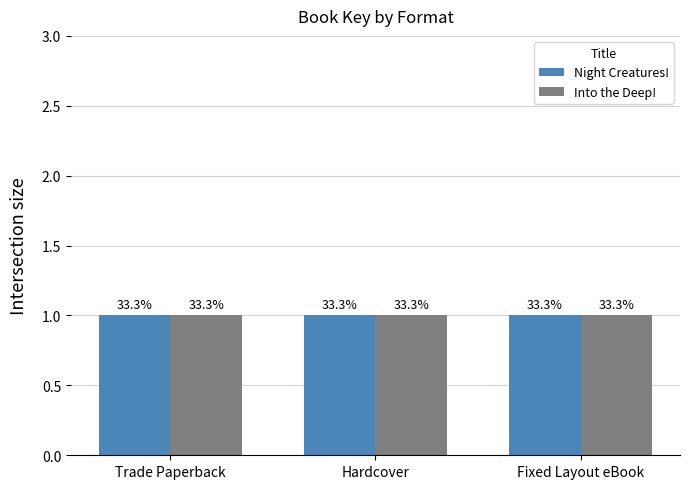

Which has a higher value, Fixed Layout eBook or Trade Paperback?

Trade Paperback